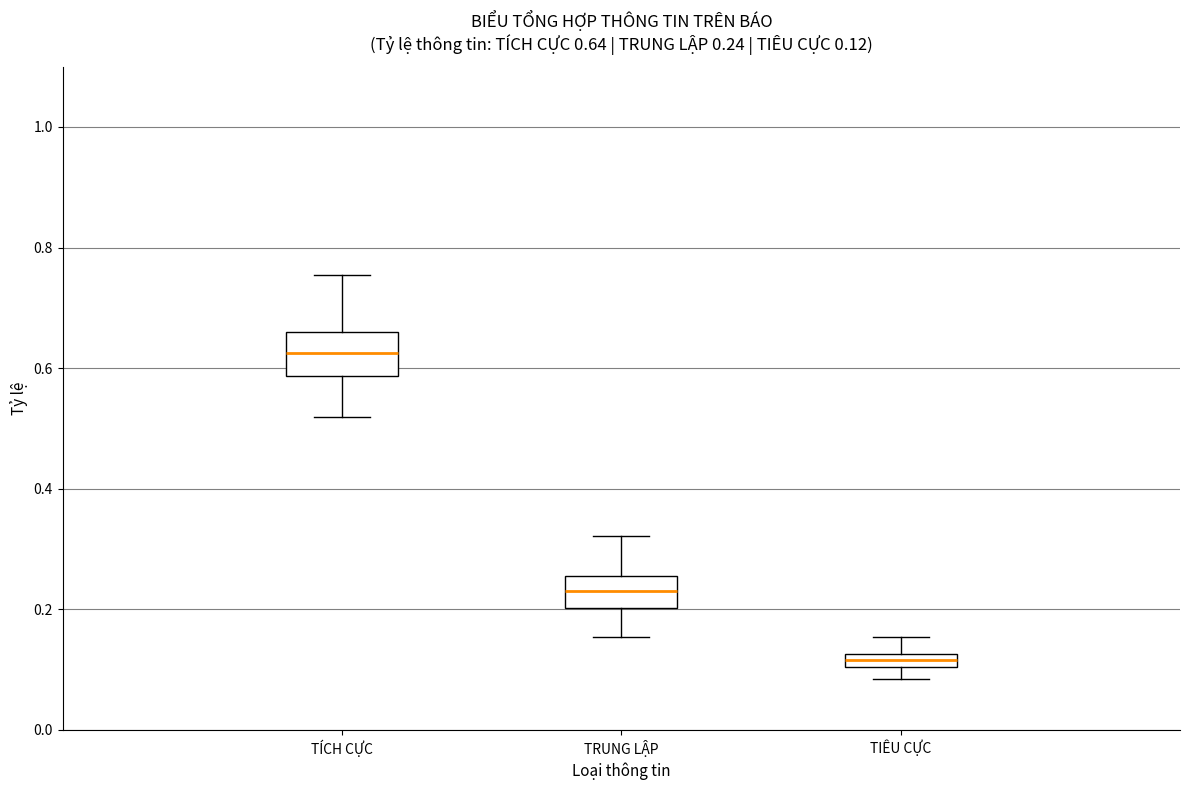

Comparing the boxes themselves (not the whiskers), which one is the tallest?

TÍCH CỰC